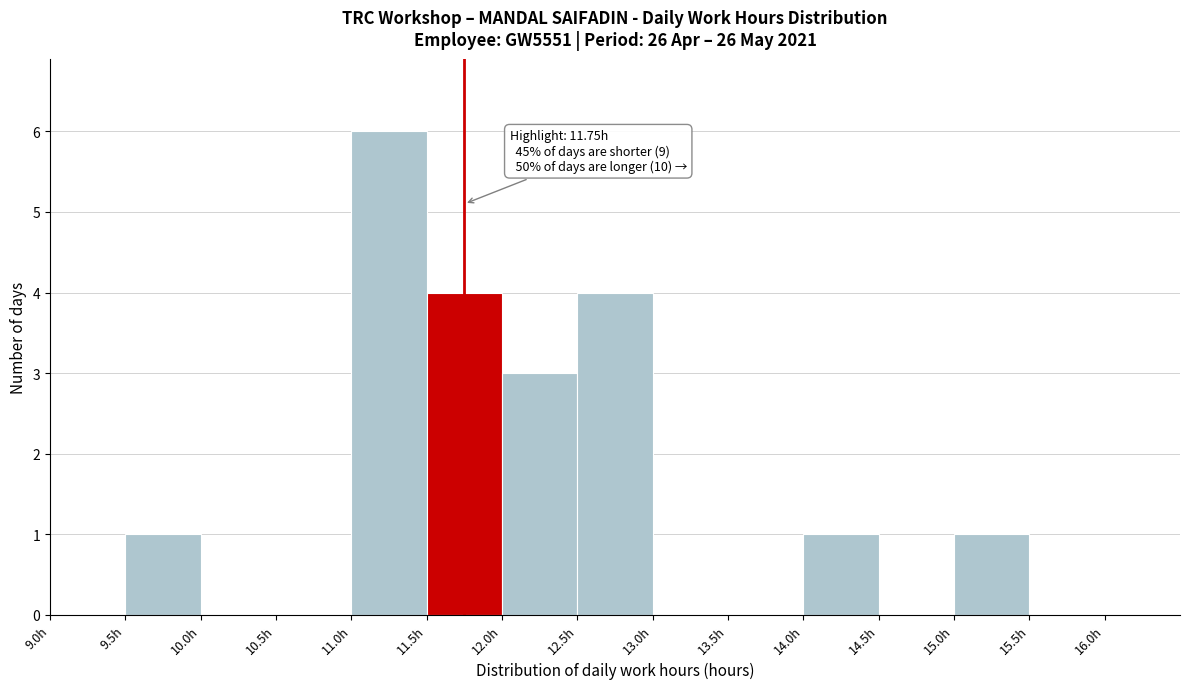

Which range on the x-axis has the tallest bar?

11.0 to 11.5